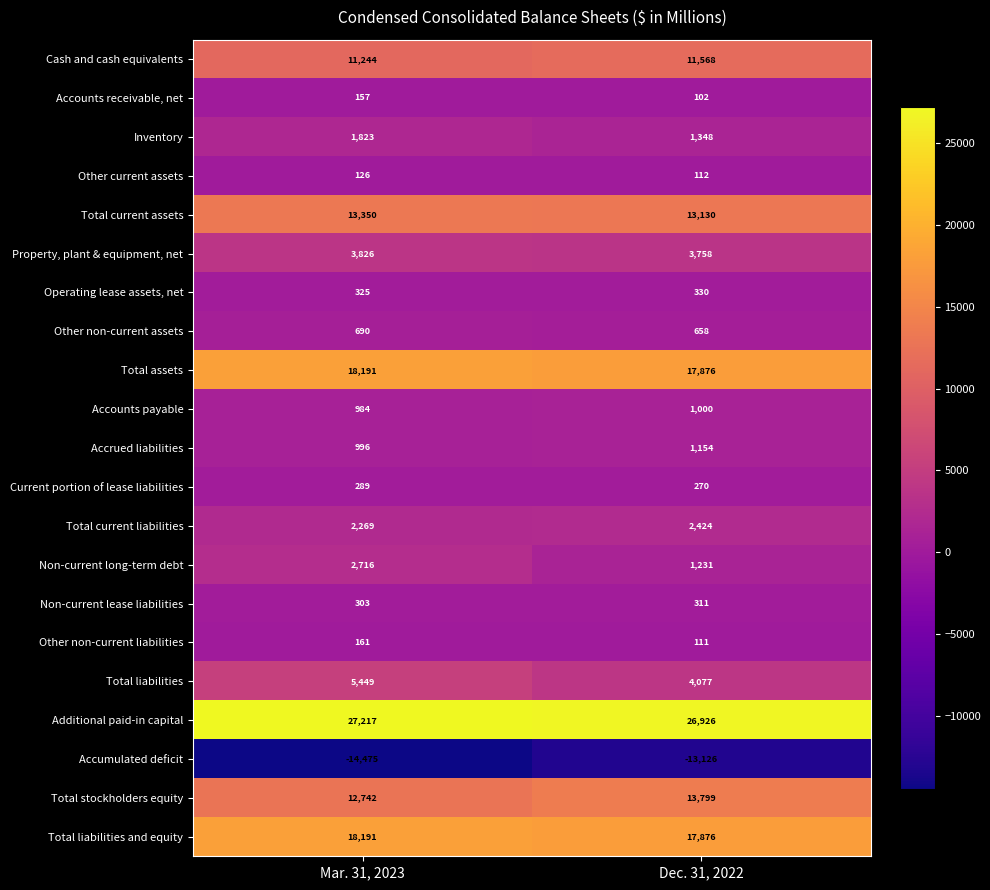

The value of Total current assets at Mar. 31, 2023 is 3655. True or false?

False